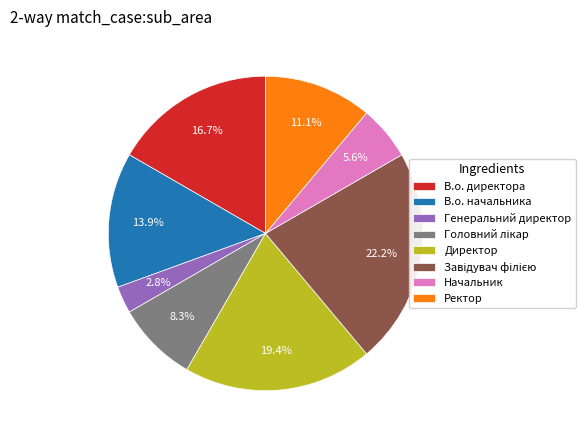

Is there a majority slice in this chart?

No